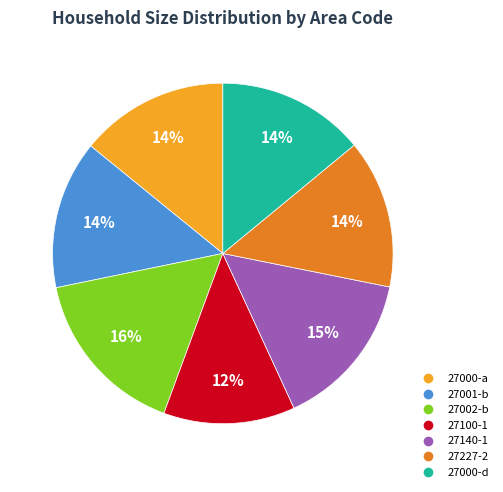

Between 27002-b and 27140-1, which is larger?

27002-b